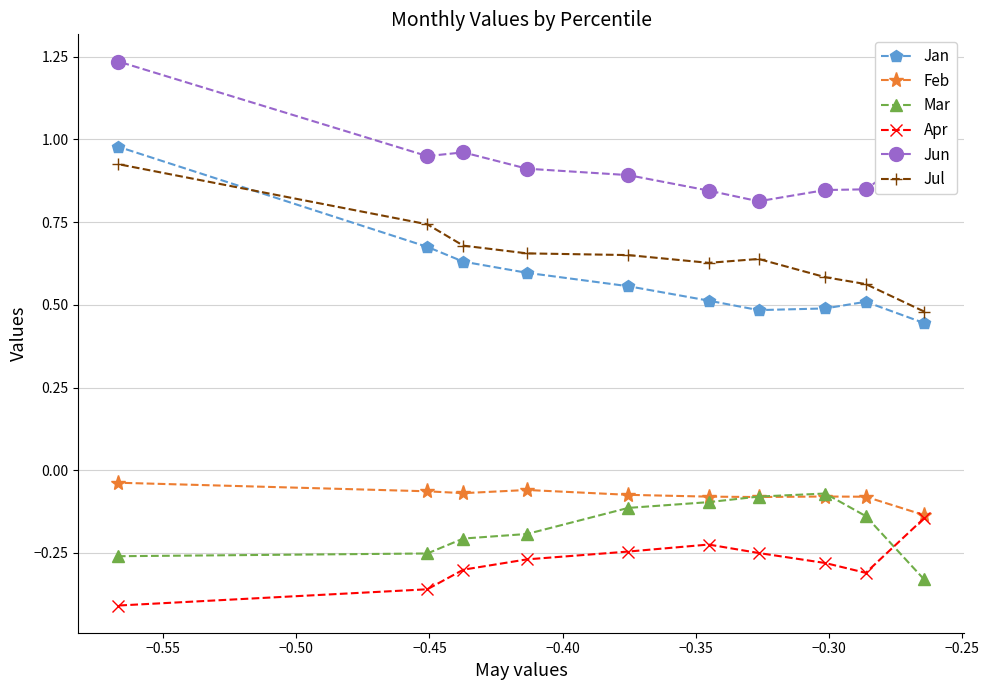

Does the chart have visible grid lines?

Yes